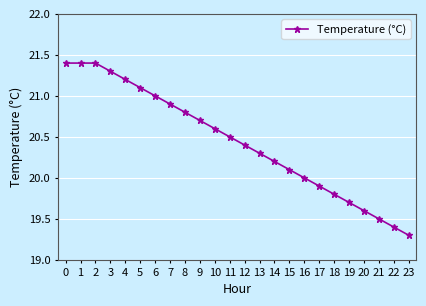

How many lines are shown in the chart?

1